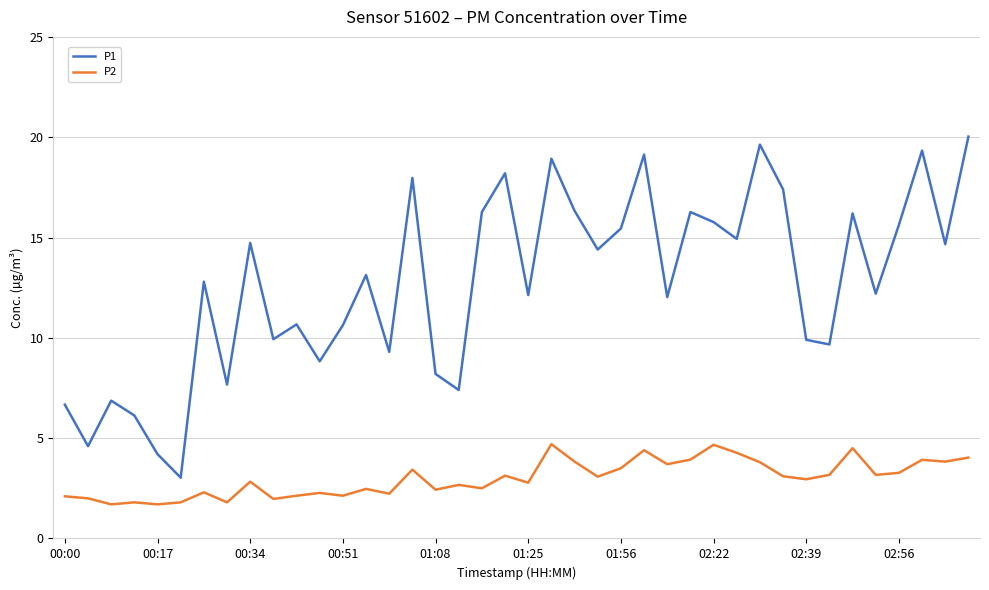

List the series in order of their overall mean, lowest first.

P2, P1